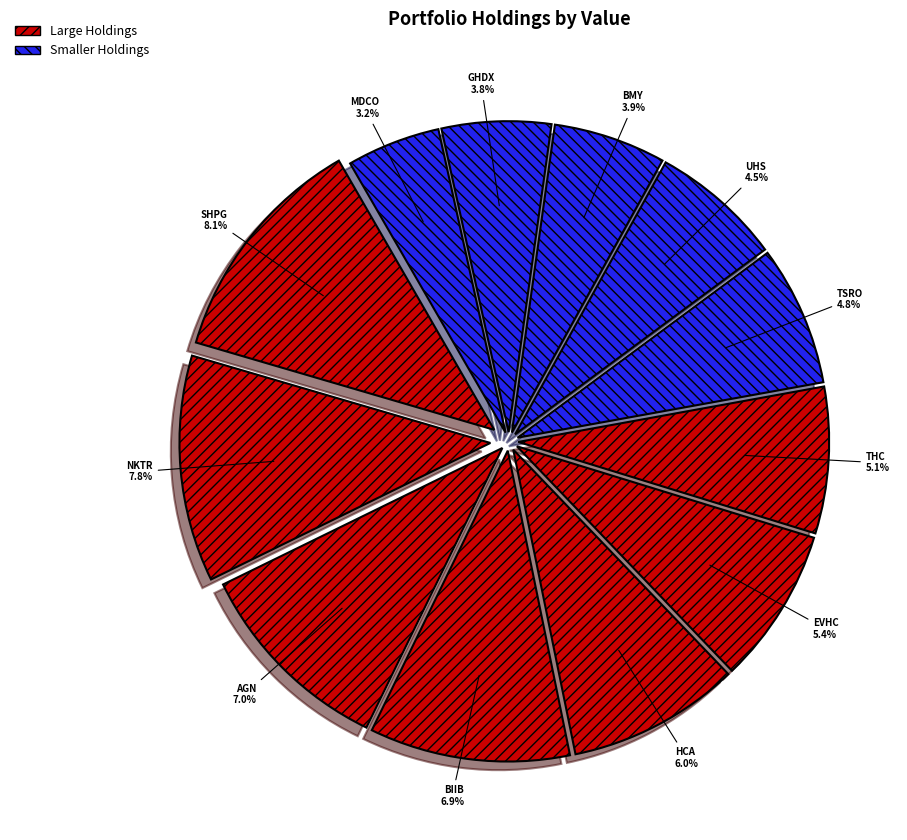

Which slice is the largest?

SHPG